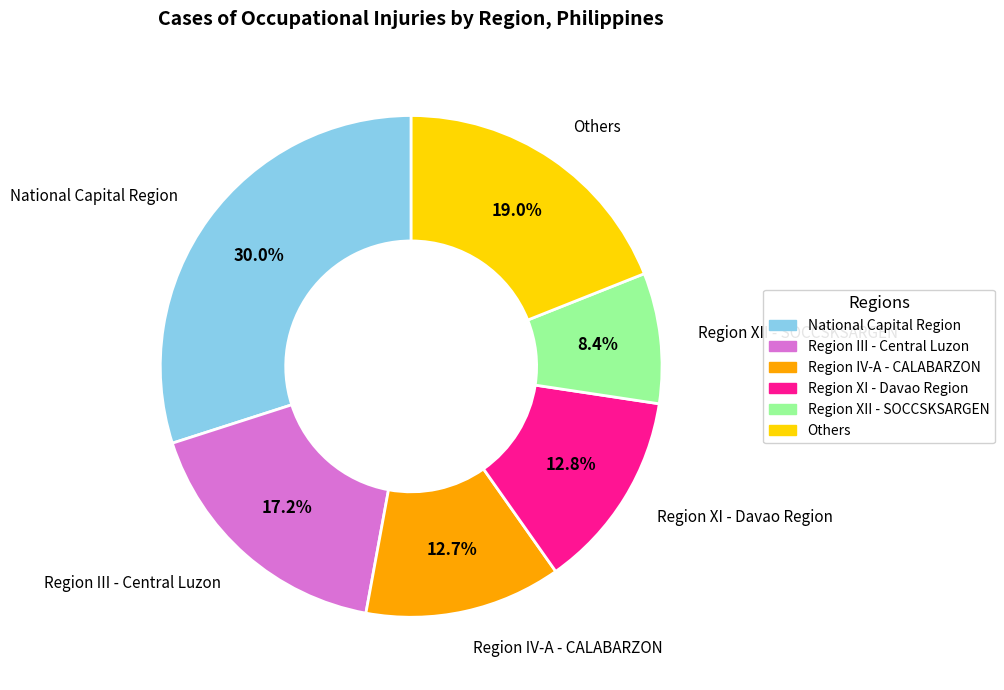

How many slices are in this pie chart?

6